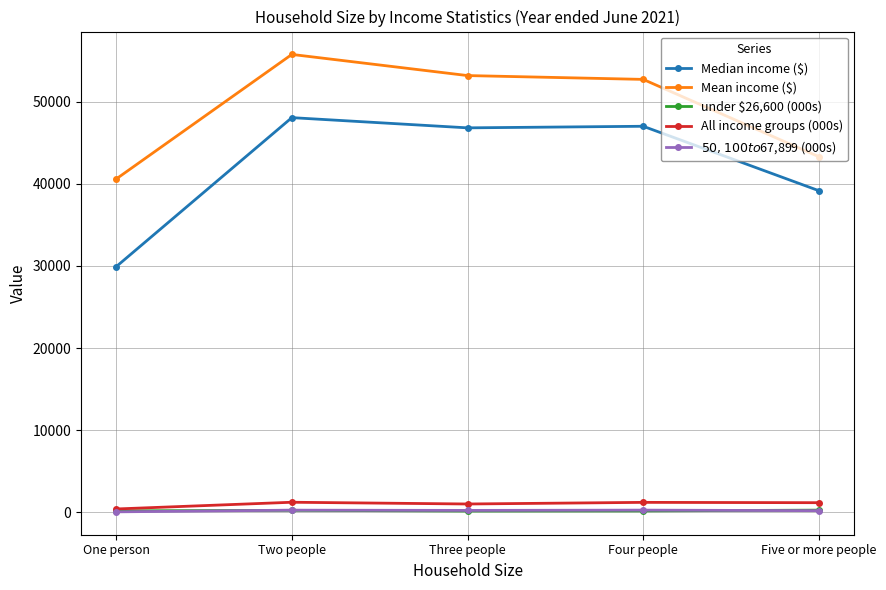

What position from the right is Two people?

4